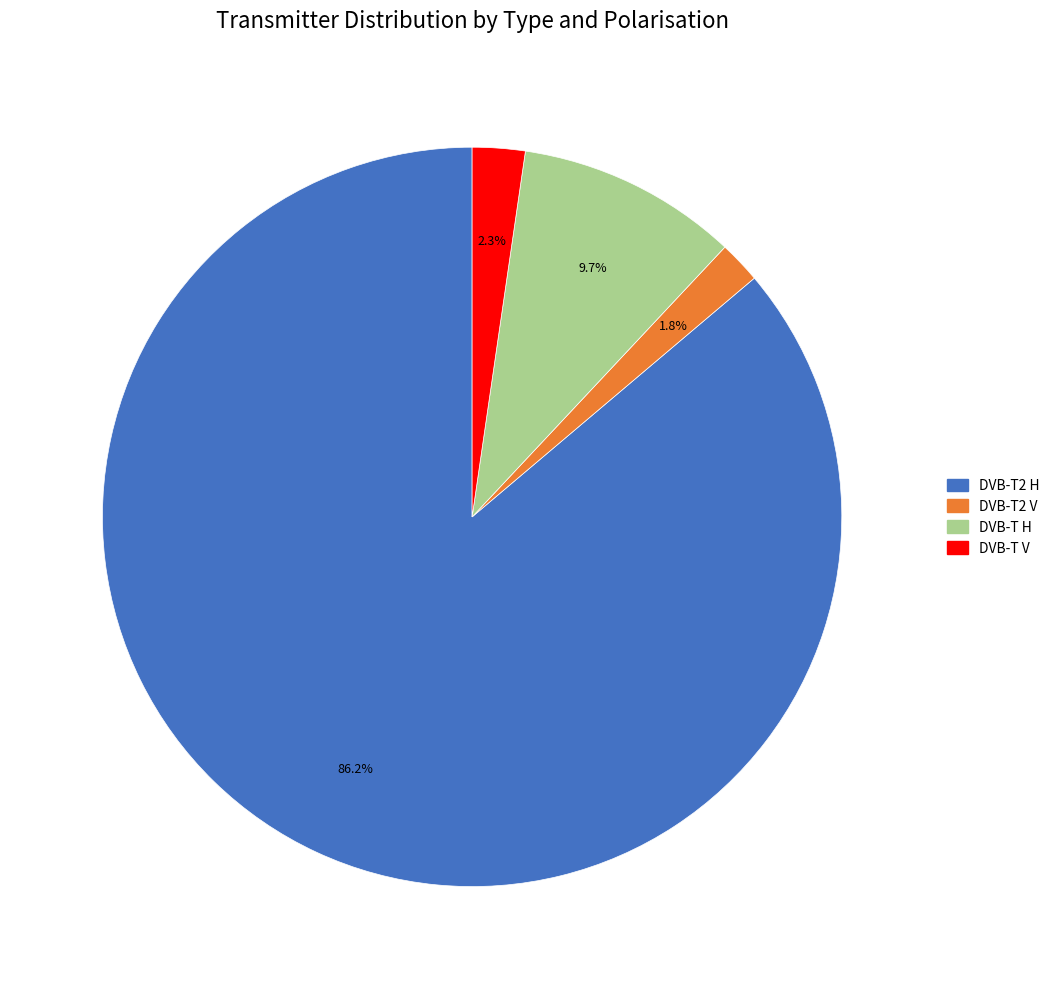

How many segments does this pie chart have?

4